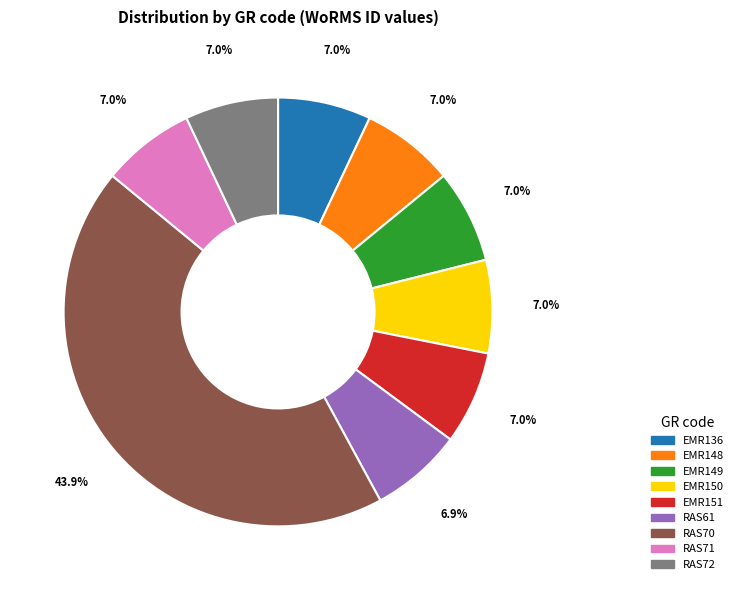

How many slices are in this pie chart?

9